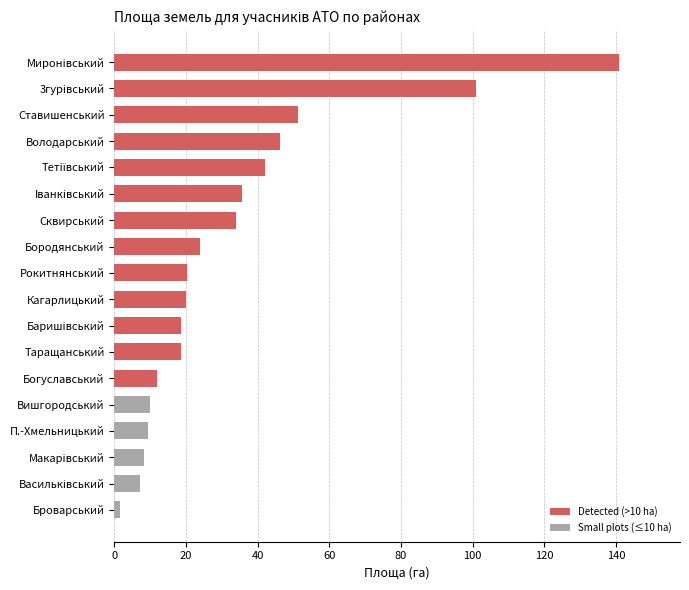

What is the smallest value displayed?

1.5